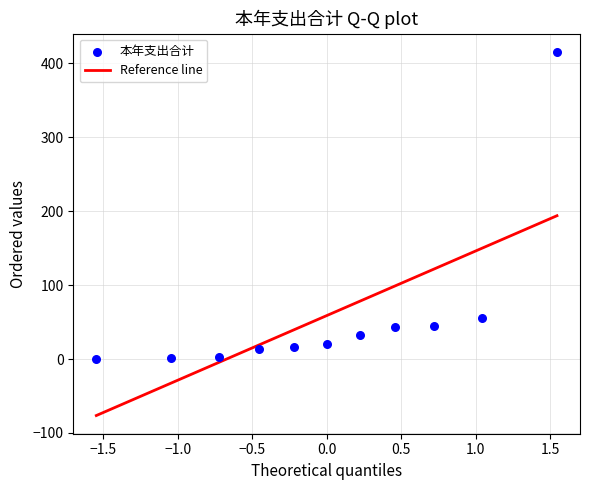

What Y value in the scatter plot is closest to 207?

55.4